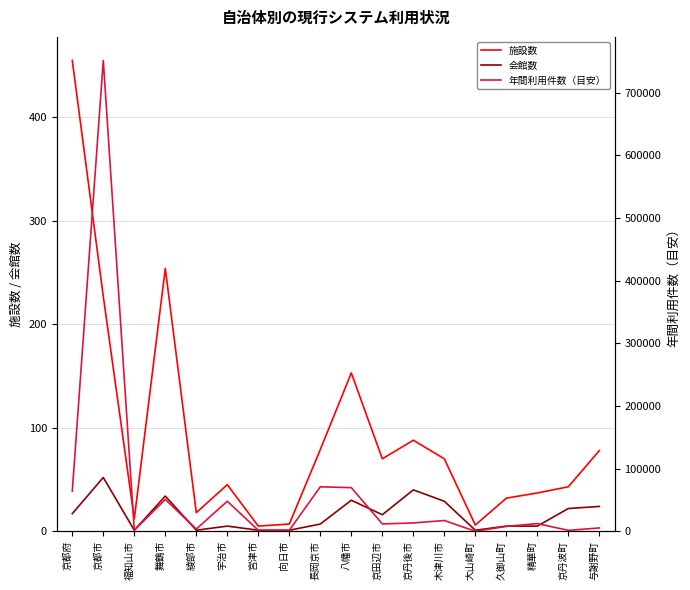

What is the highest value of the 会館数 series?

52